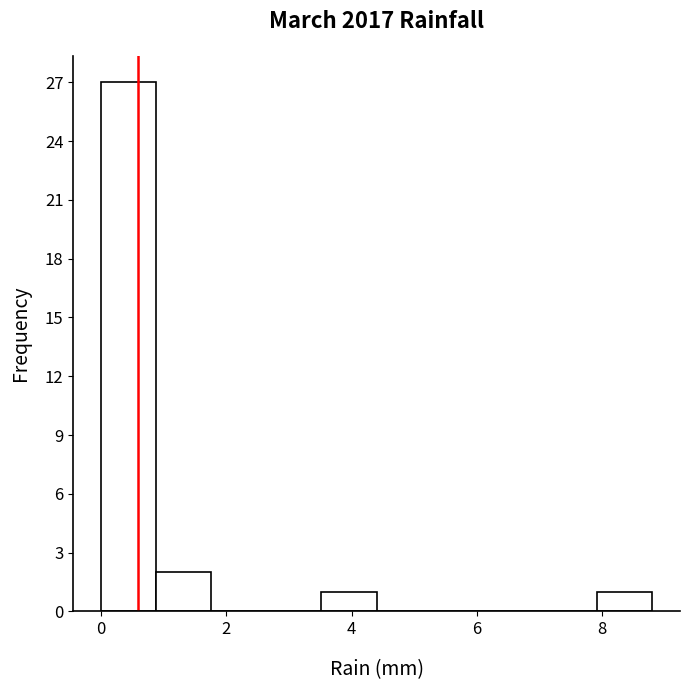

Reading left to right, list every bar in this chart as the range it spans on the x-axis followed by its height. Neither the bar edges nor the heights are printed on the chart, so give them approximately, as read against the axes.

0.00 to 0.88: 27
0.88 to 1.76: 2
1.76 to 2.64: 0
2.64 to 3.52: 0
3.52 to 4.40: 1
4.40 to 5.28: 0
5.28 to 6.16: 0
6.16 to 7.04: 0
7.04 to 7.92: 0
7.92 to 8.80: 1